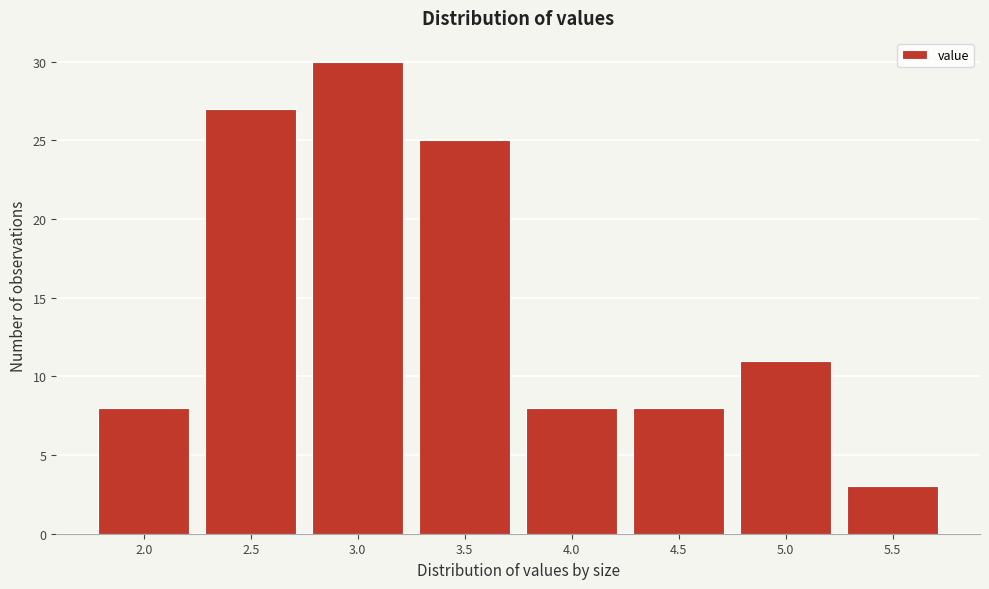

Reading left to right, transcribe all the data shown in this chart.

2.0=8	2.5=27	3.0=30	3.5=25	4.0=8	4.5=8	5.0=11	5.5=3